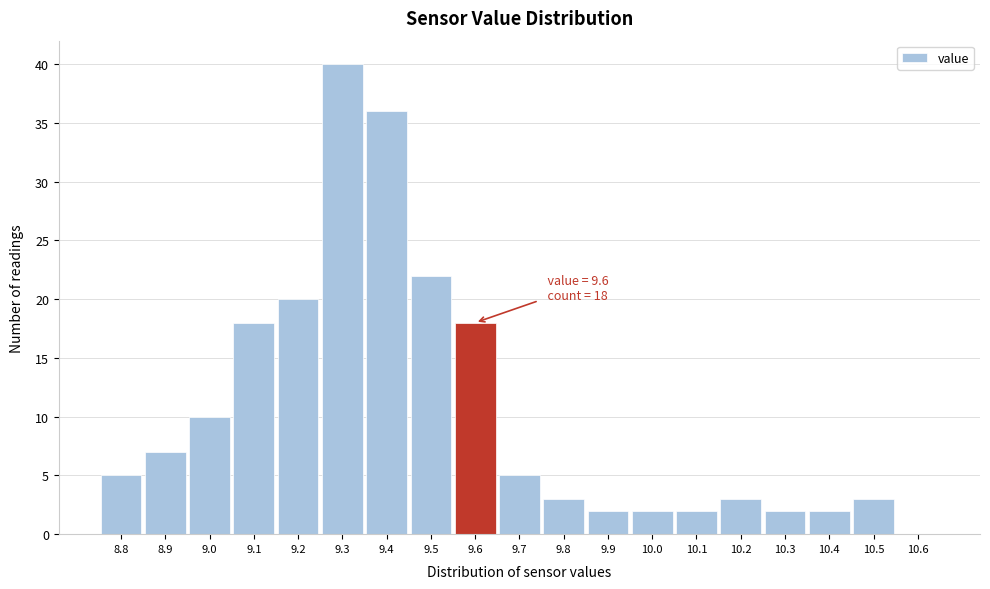

Which range on the x-axis has the tallest bar?

9.25 to 9.35